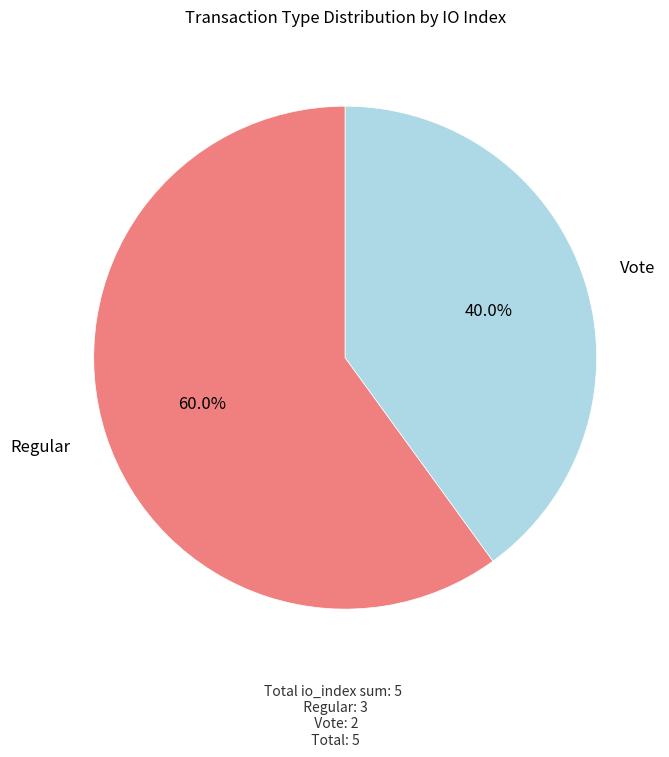

What percentage is NOT represented by Vote?

60.0%